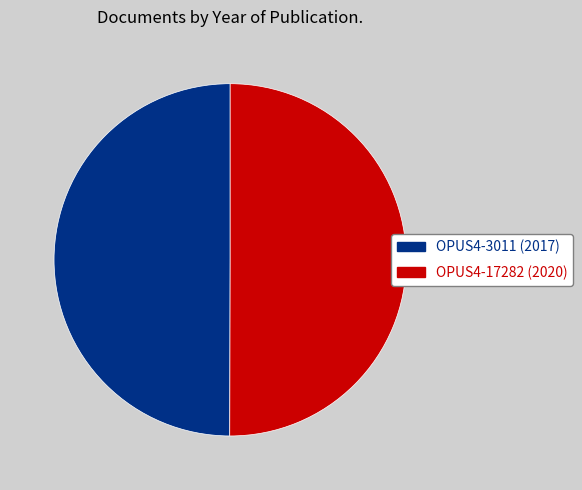

How many segments does this pie chart have?

2